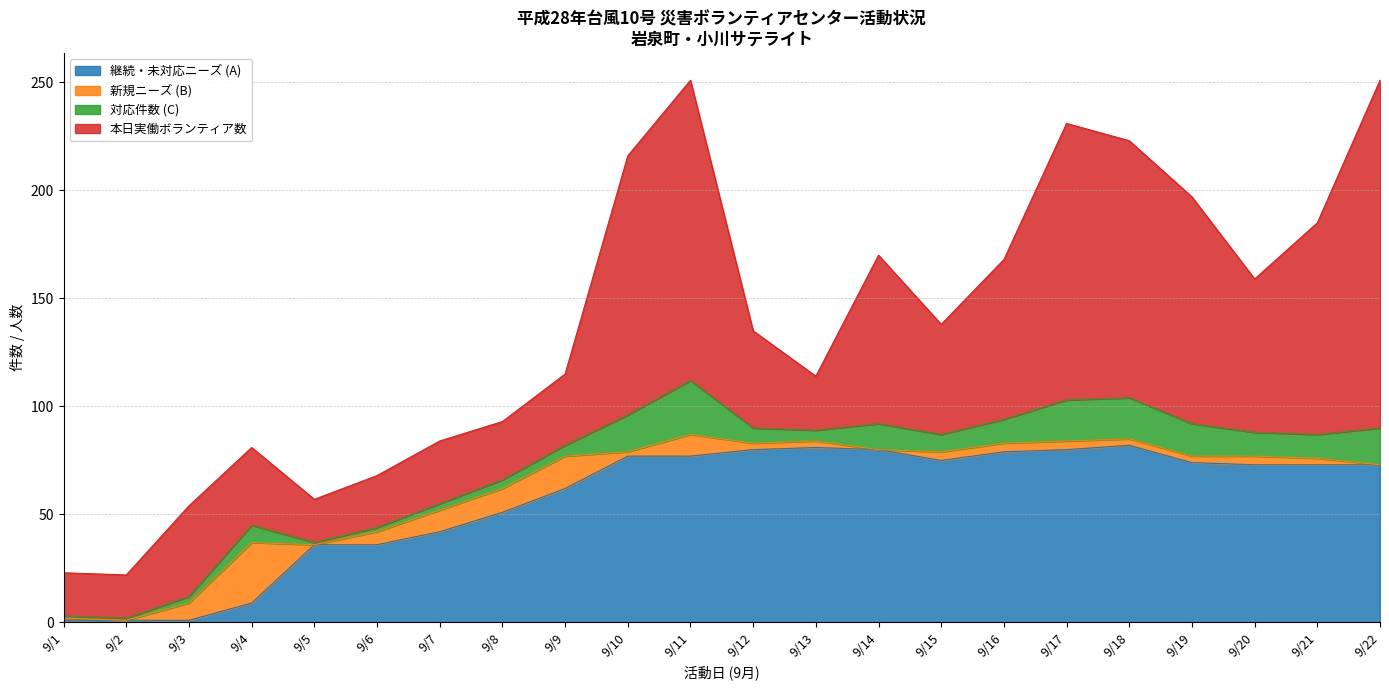

At which category is the sum across all series the highest?

9/11